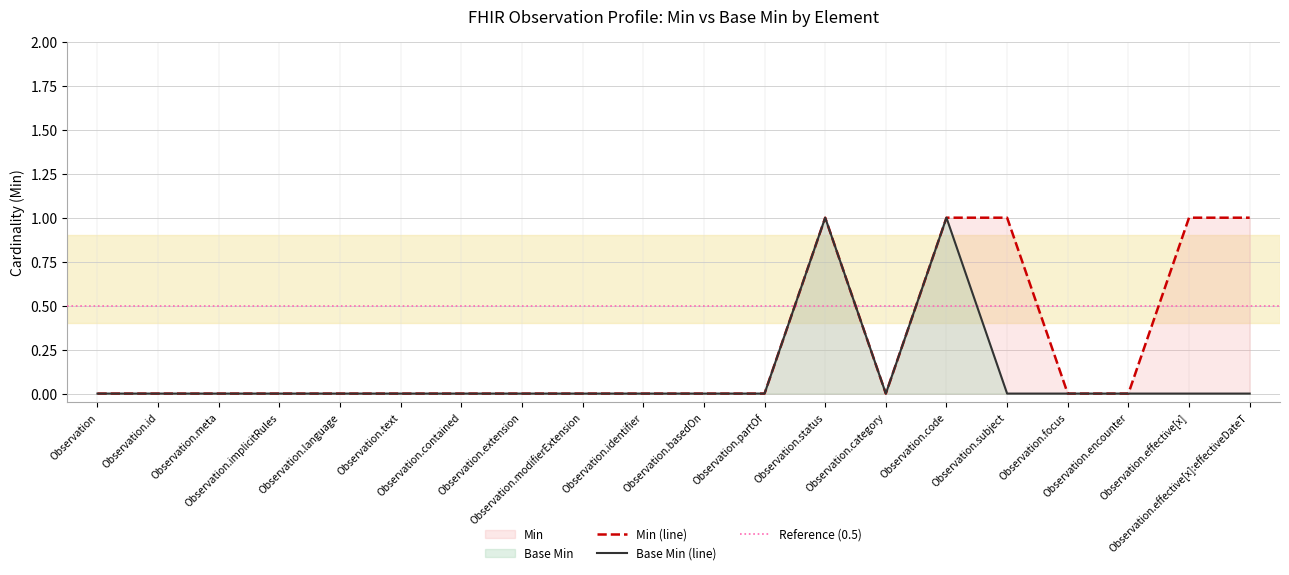

How many values in the Base_Min series exceed 0?

2